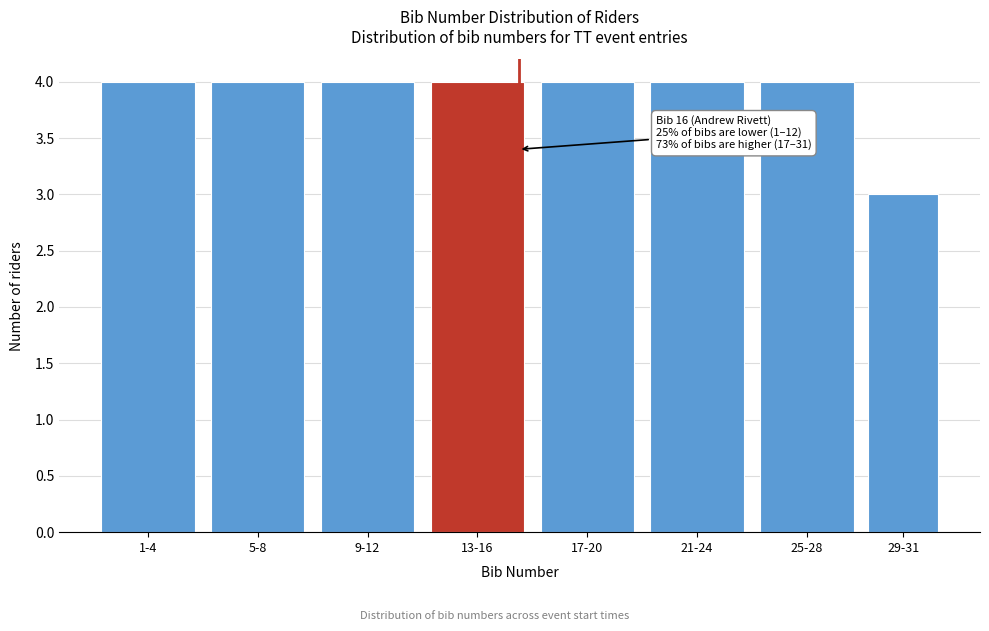

Reading left to right, list all the values displayed in this chart.

4	4	4	4	4	4	4	3